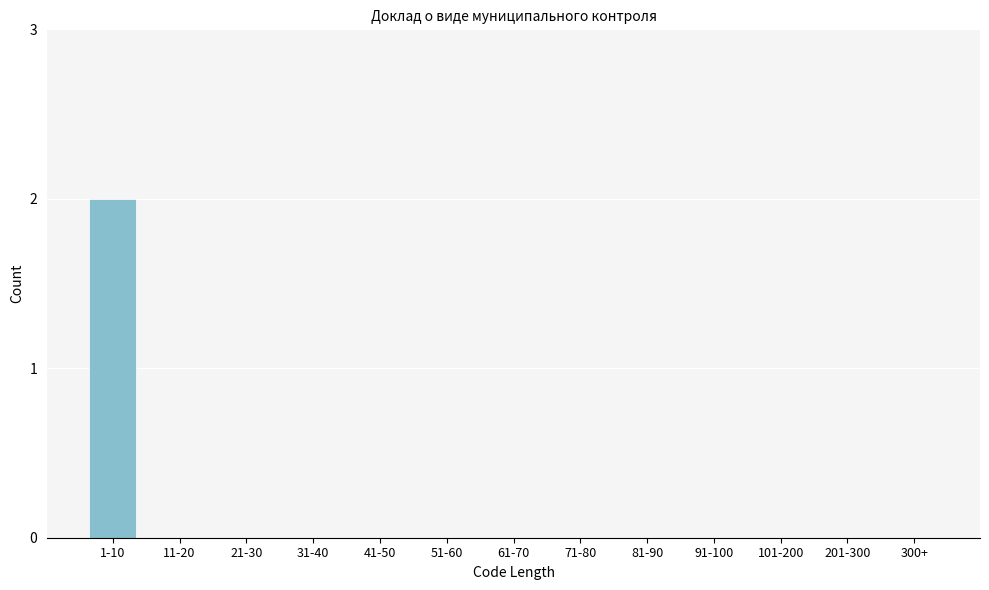

Reading right to left, transcribe all the data shown in this chart.

300+=0	201-300=0	101-200=0	91-100=0	81-90=0	71-80=0	61-70=0	51-60=0	41-50=0	31-40=0	21-30=0	11-20=0	1-10=2